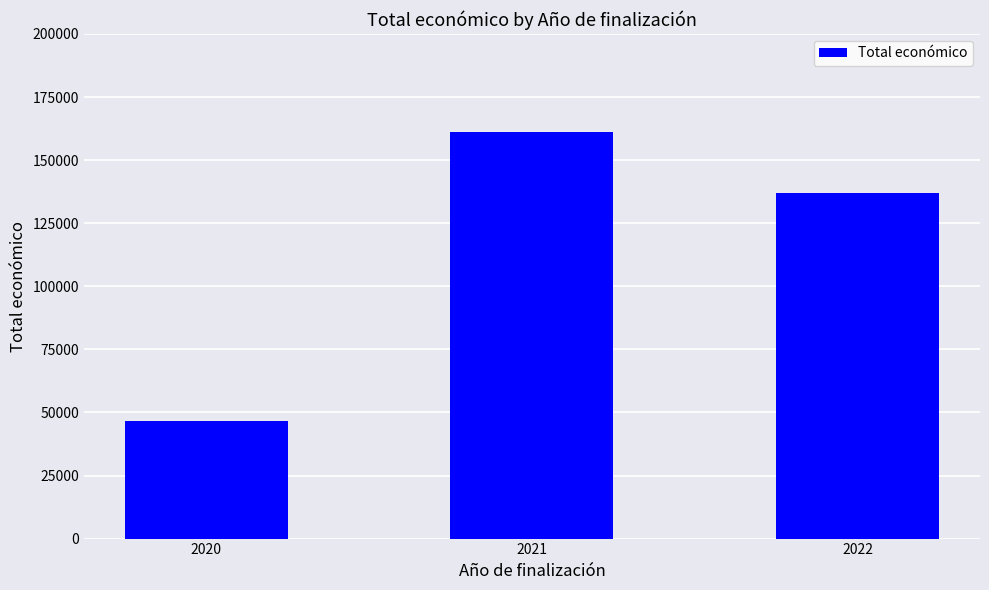

Reading right to left, what are all the values shown in this chart?

2022=136931.7	2021=161294.0	2020=46500.0